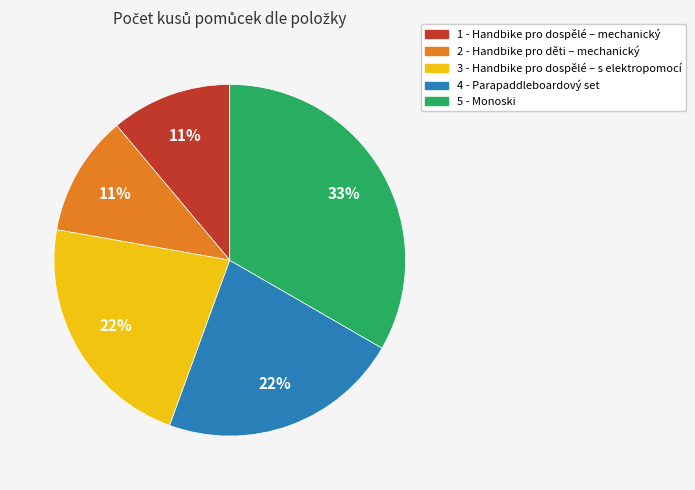

Does any single category account for the majority?

No